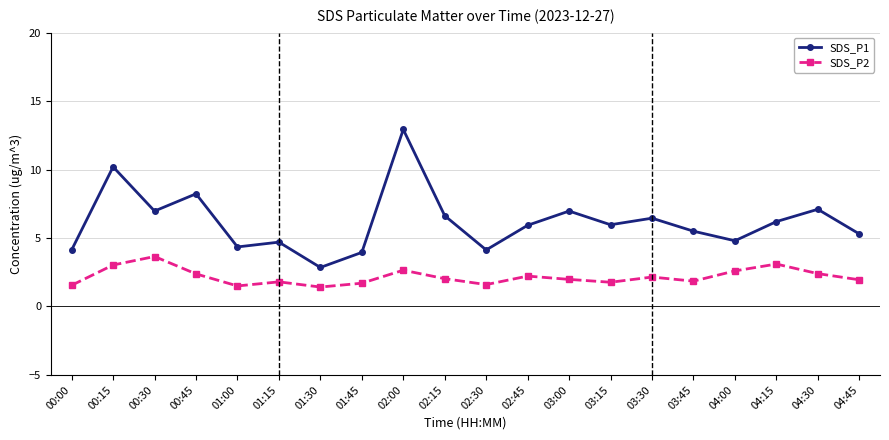

Is it true that SDS_P1 equals 3.5 at 04:45?

False